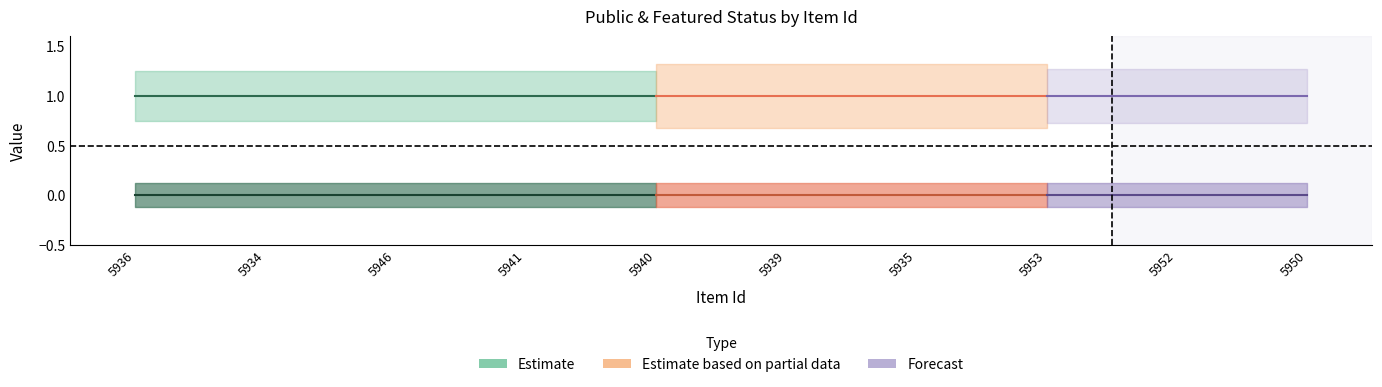

Which series has the largest total across all categories?

public